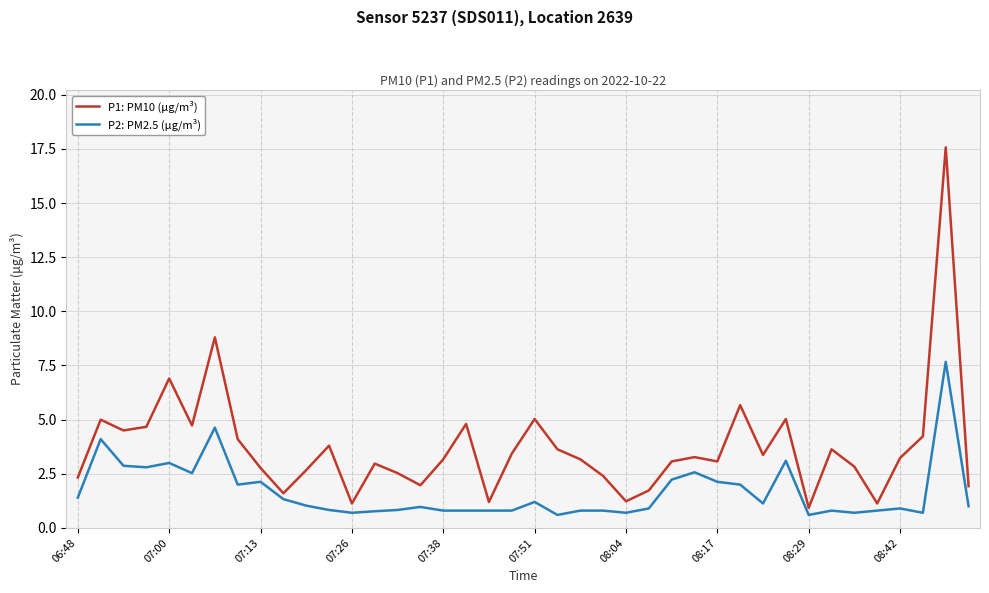

Rank the series by their maximum value, from highest to lowest.

P1: PM10 (μg/m³), P2: PM2.5 (μg/m³)